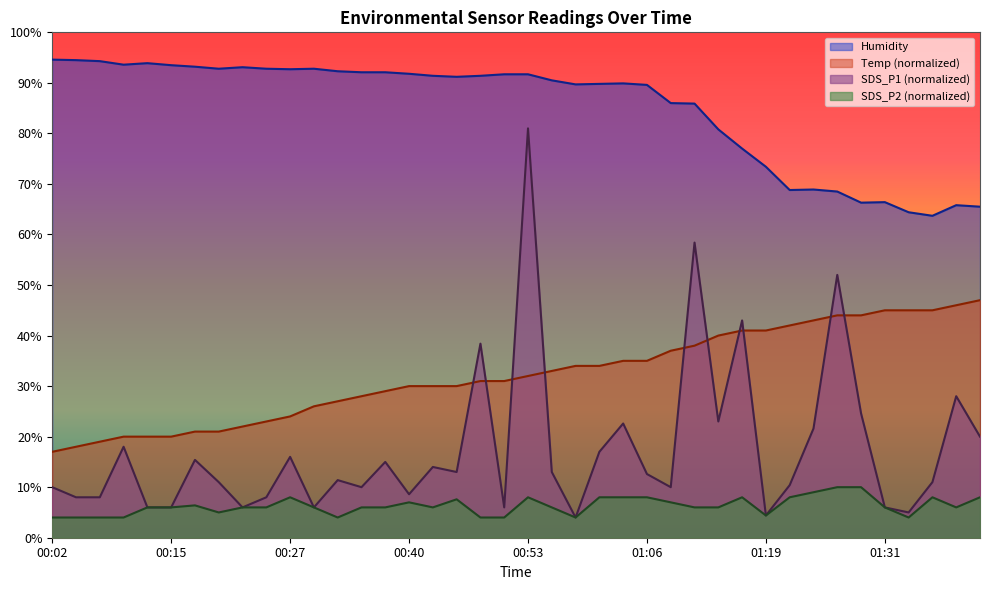

What is the sum of the SDS_P2 values at 01:41 and 01:03?

16.0